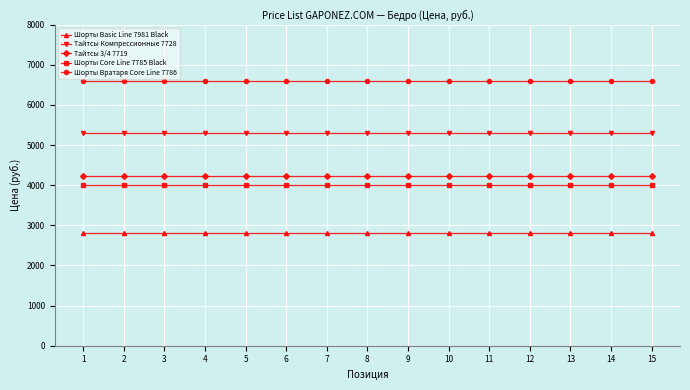

The value of Тайтсы Компрессионные 7728 at 8 is 8407. True or false?

False